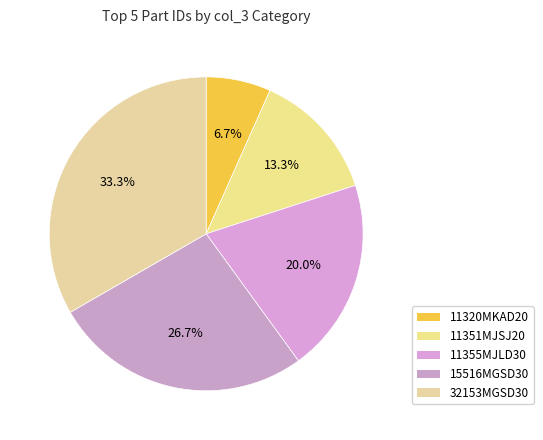

Count the number of slices in the pie.

5